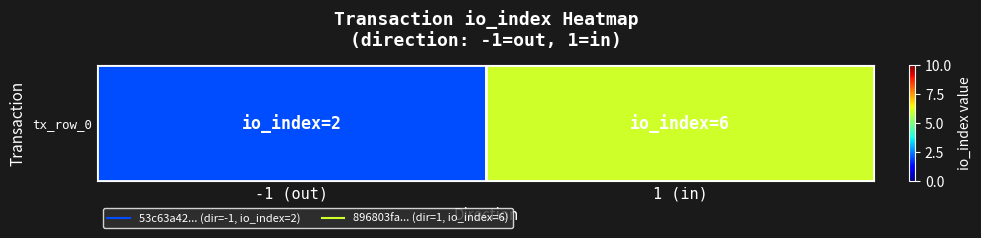

What is the greatest value displayed?

6